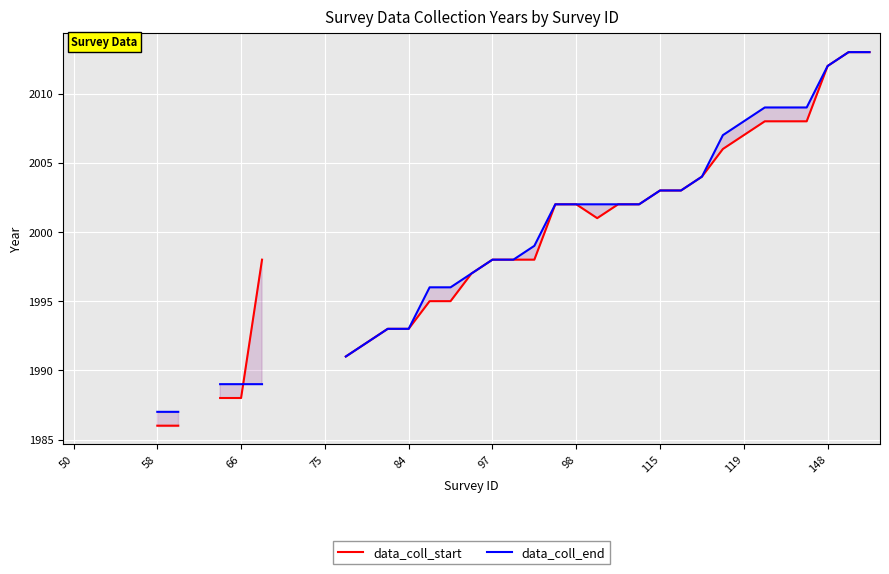

At which category does data_coll_start reach its first local valley?

25